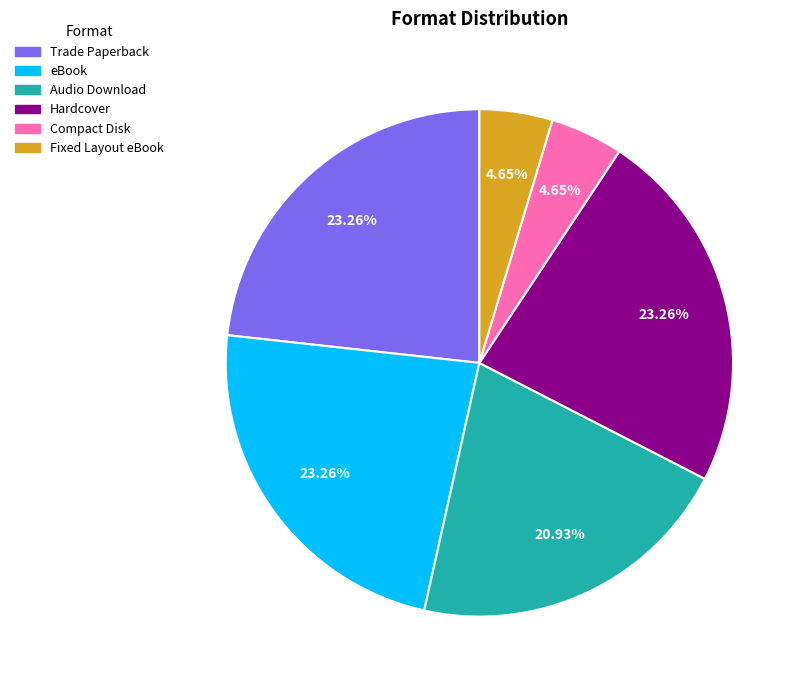

Does any single category account for the majority?

No